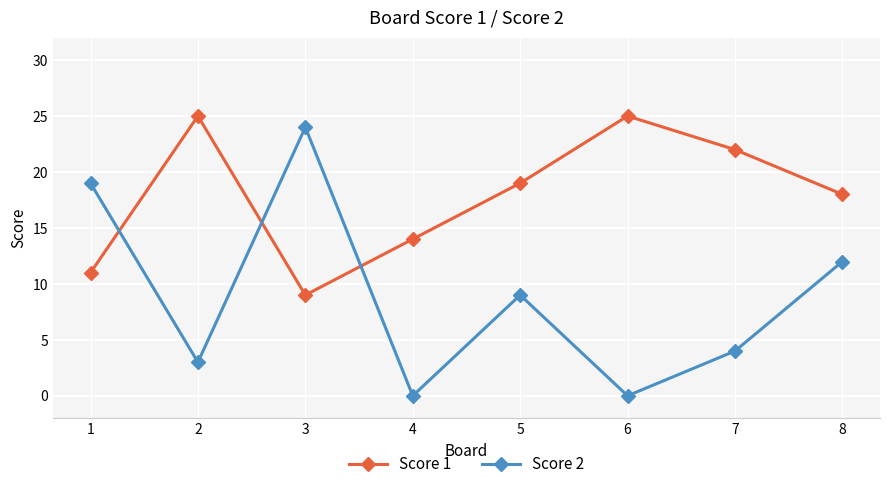

Read the Score 1 value at 7.

22